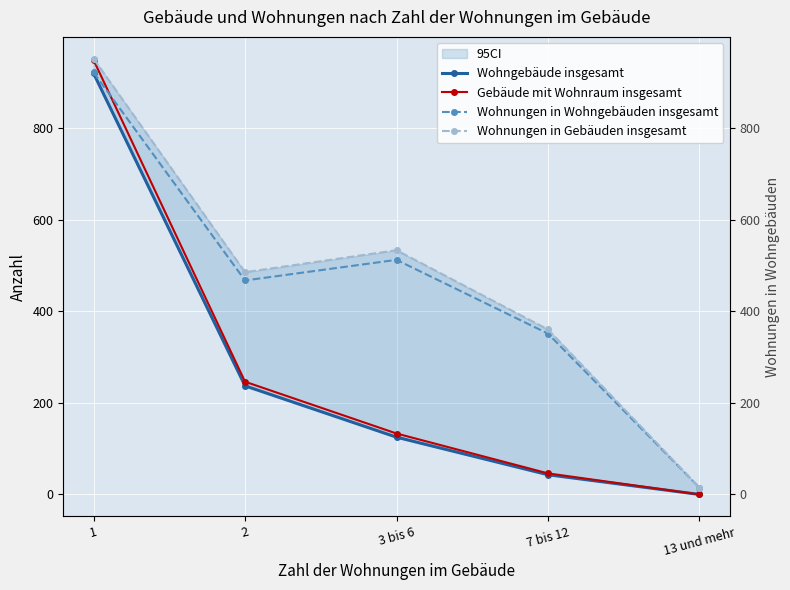

At which category does Wohnungen in Gebäuden insgesamt reach its first local valley?

2